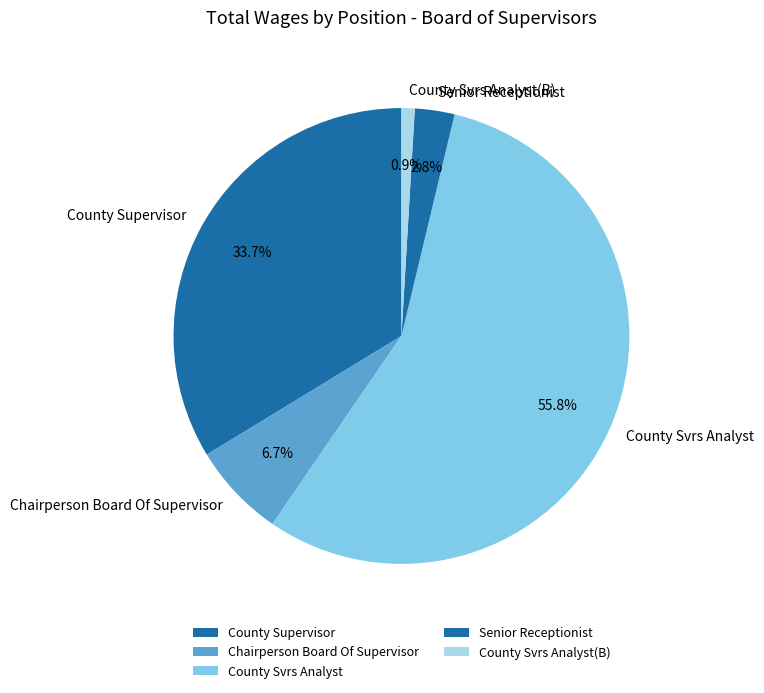

Is there any slice that represents more than half of the pie?

Yes